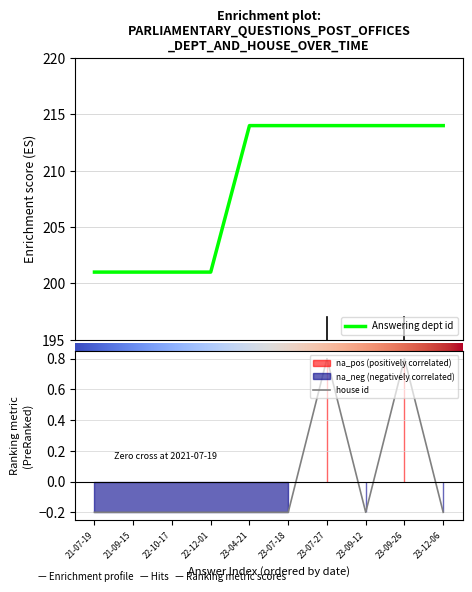

At which category is the sum across all series the highest?

23-07-27